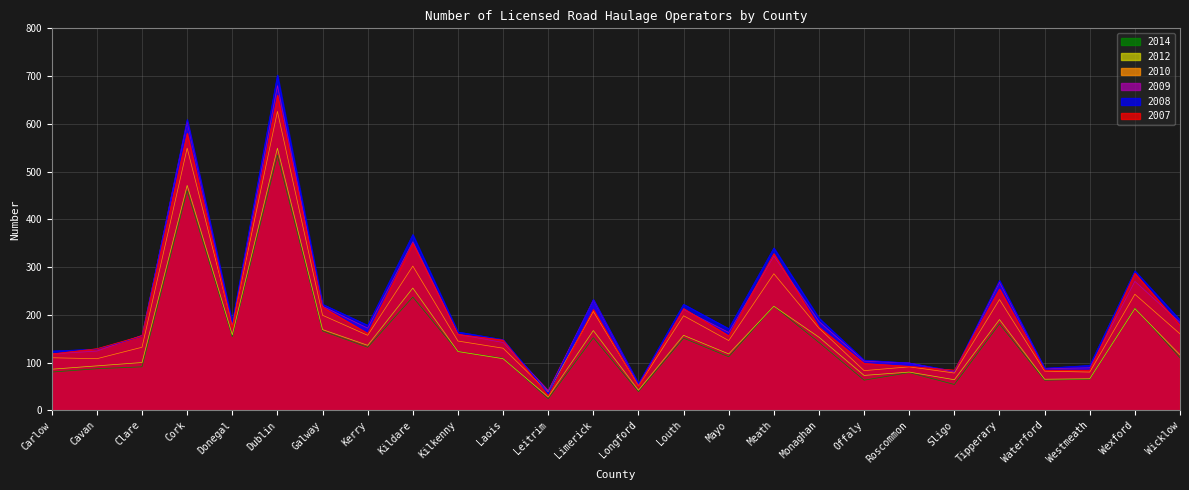

What is the sum of the 2012 values at Louth and Laois?

265